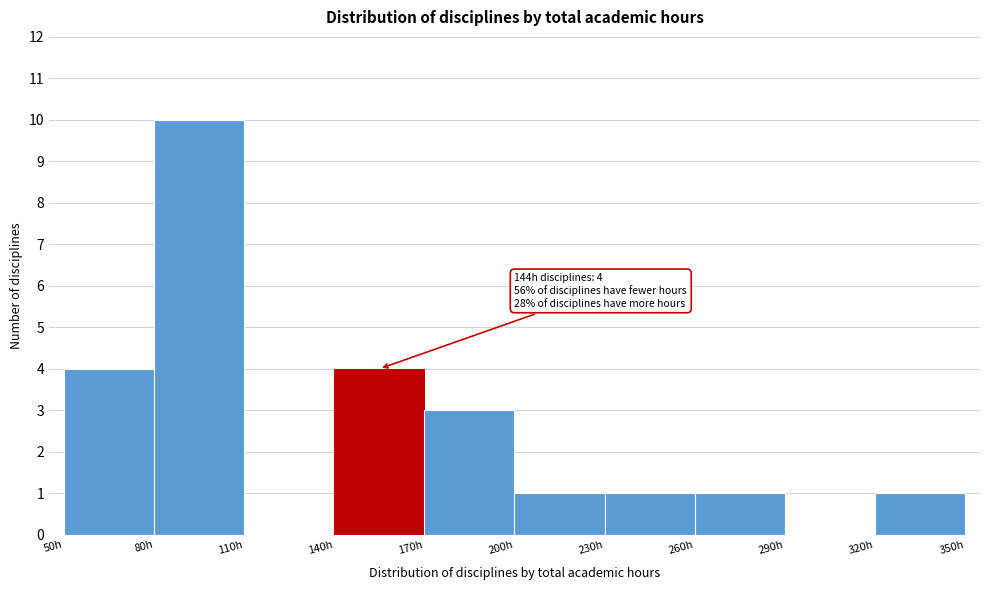

Over which range of the x-axis is the bar tallest?

80 to 110